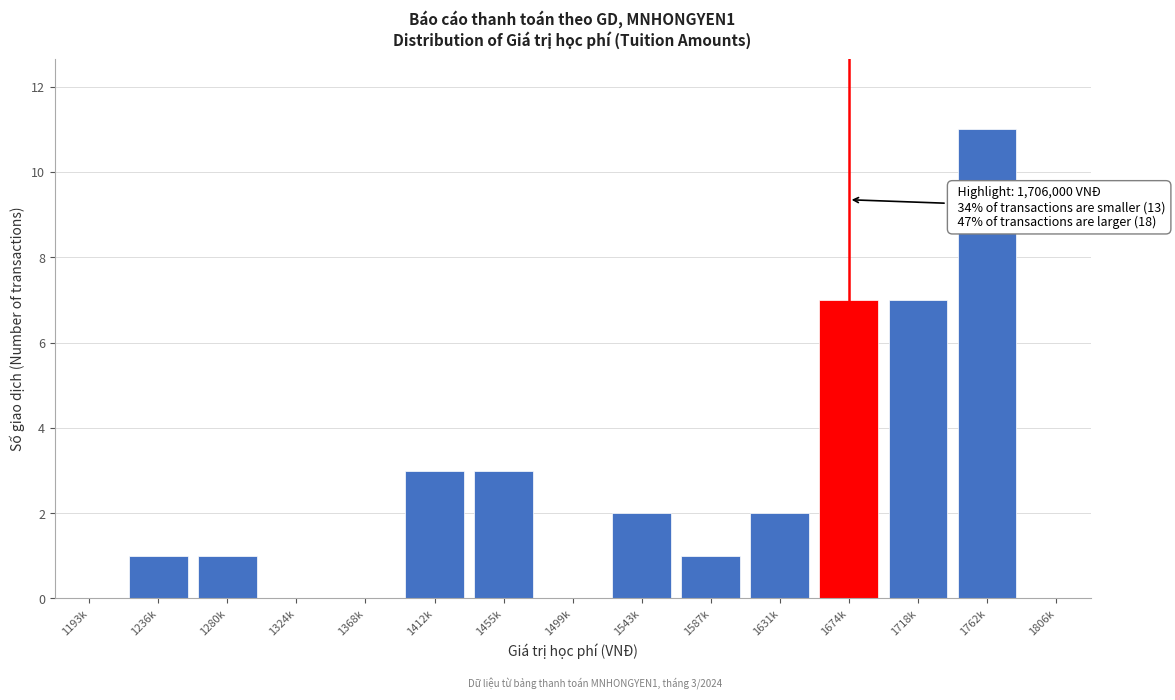

Reading left to right, list all the values displayed in this chart.

1193k=0	1236k=1	1280k=1	1324k=0	1368k=0	1412k=3	1455k=3	1499k=0	1543k=2	1587k=1	1631k=2	1674k=7	1718k=7	1762k=11	1806k=0